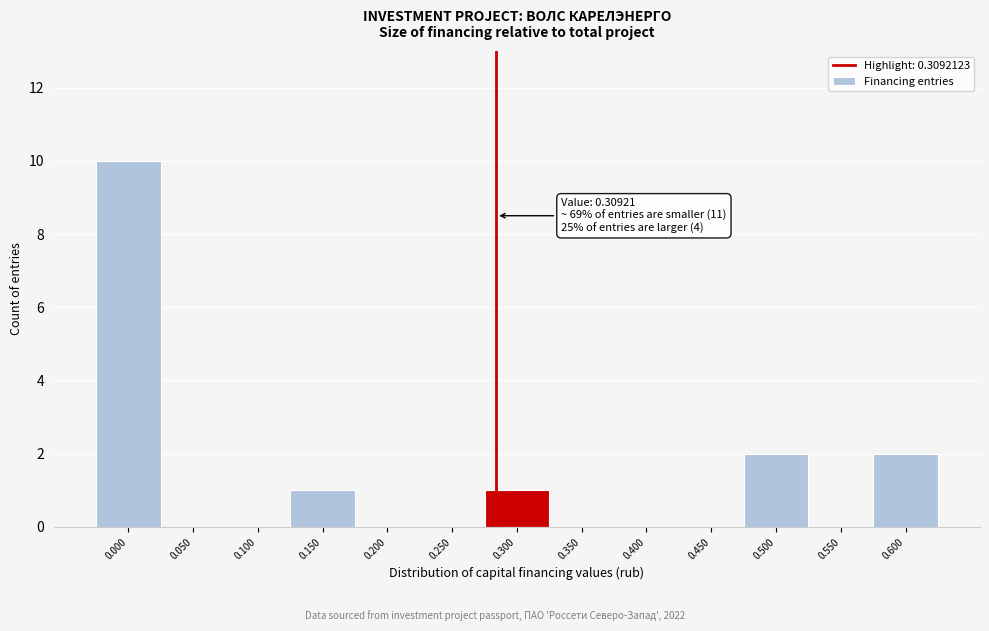

Reading left to right, what are all the values shown in this chart?

0.000=10	0.050=0	0.100=0	0.150=1	0.200=0	0.250=0	0.300=1	0.350=0	0.400=0	0.450=0	0.500=2	0.550=0	0.600=2